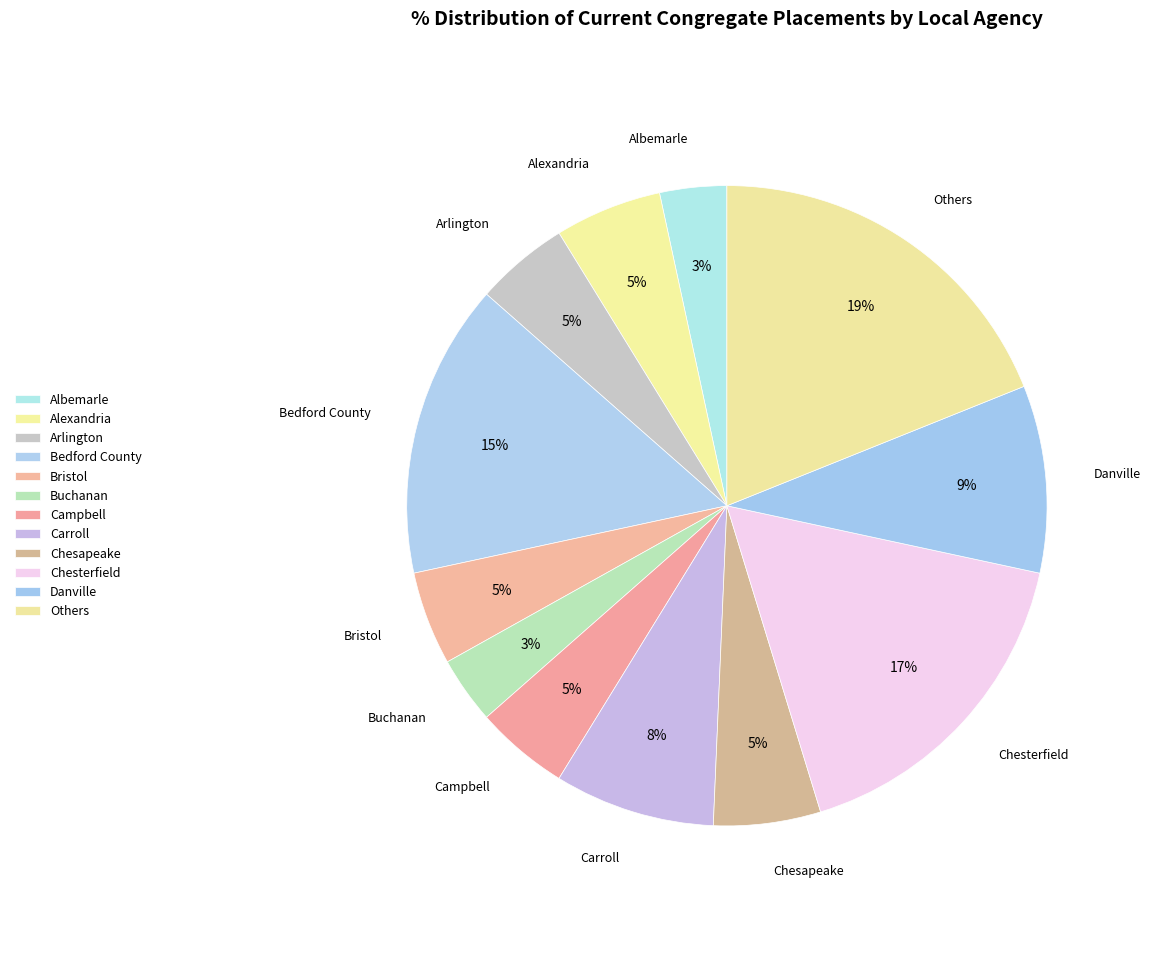

Which category has the biggest portion of the pie?

Others